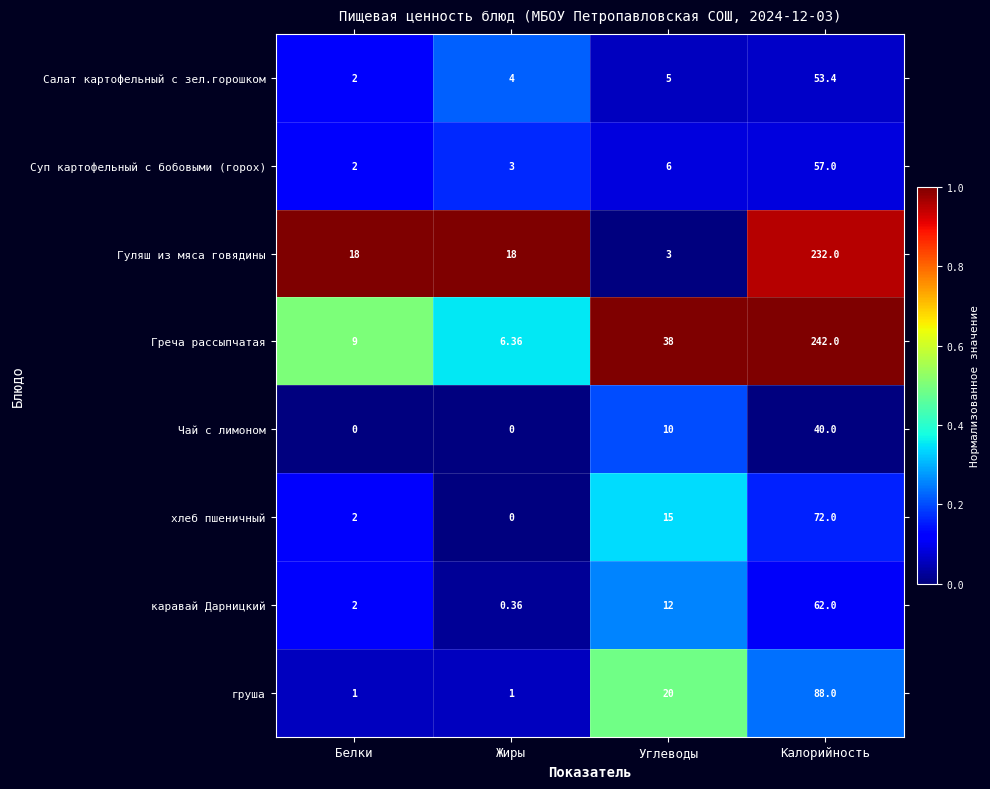

Which series has the widest spread of values?

Греча рассыпчатая